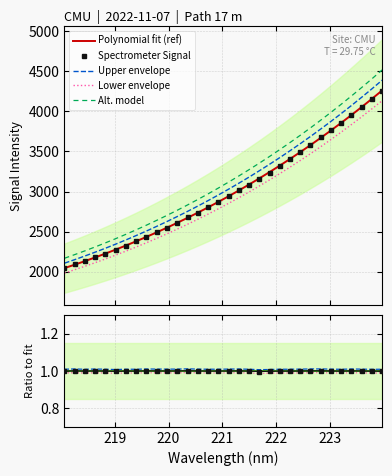

What is the maximum value shown in the chart?

4257.7